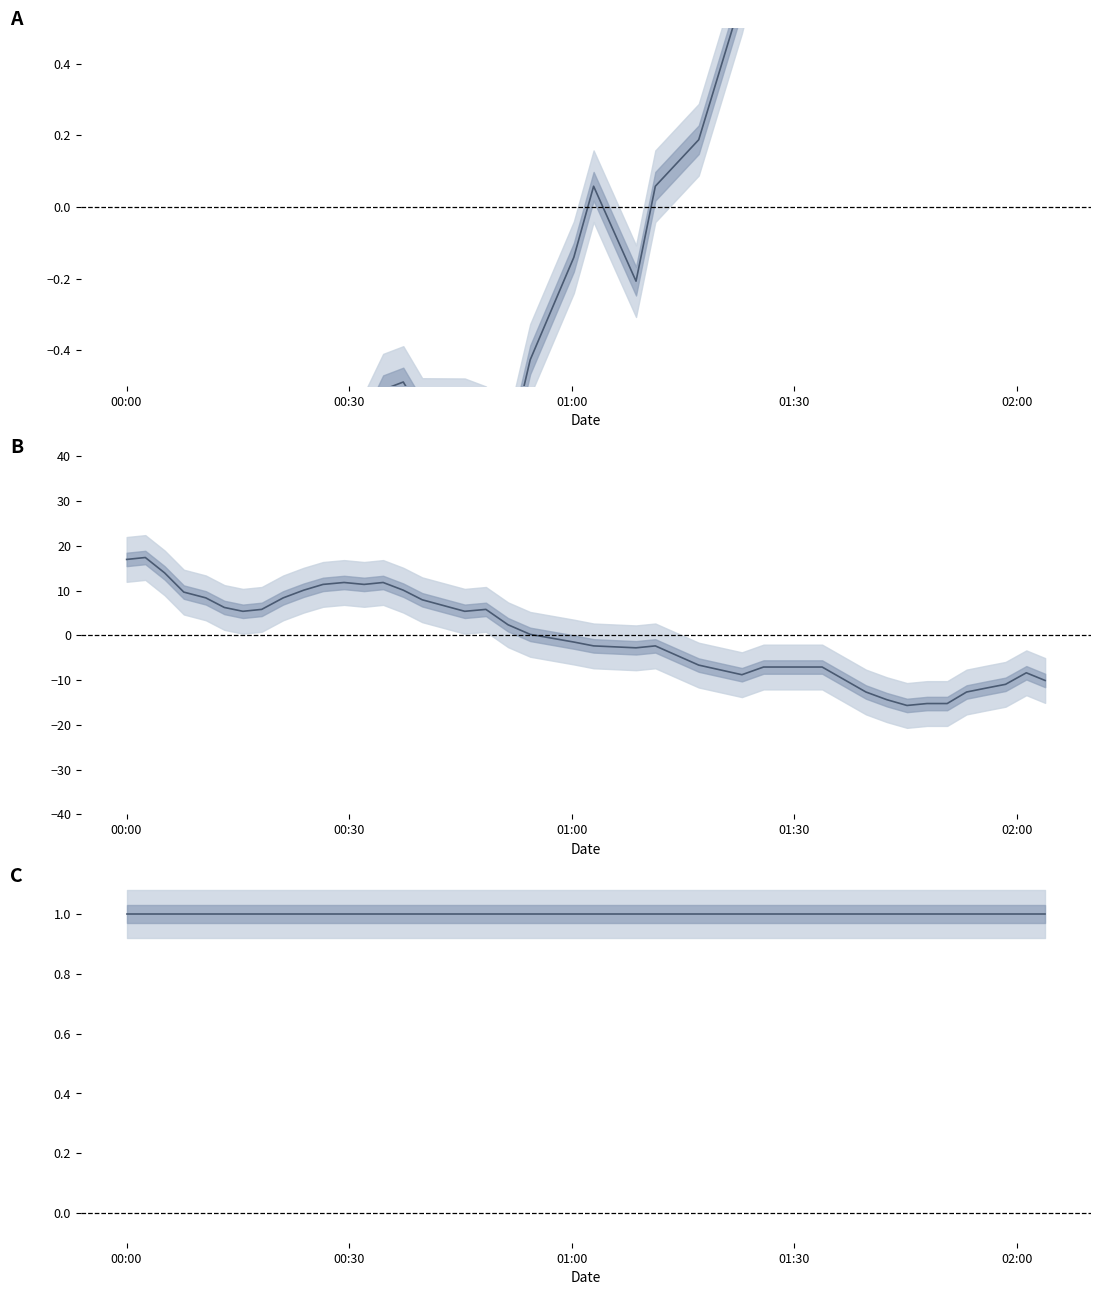

At which category is the sum across all series the highest?

00:30